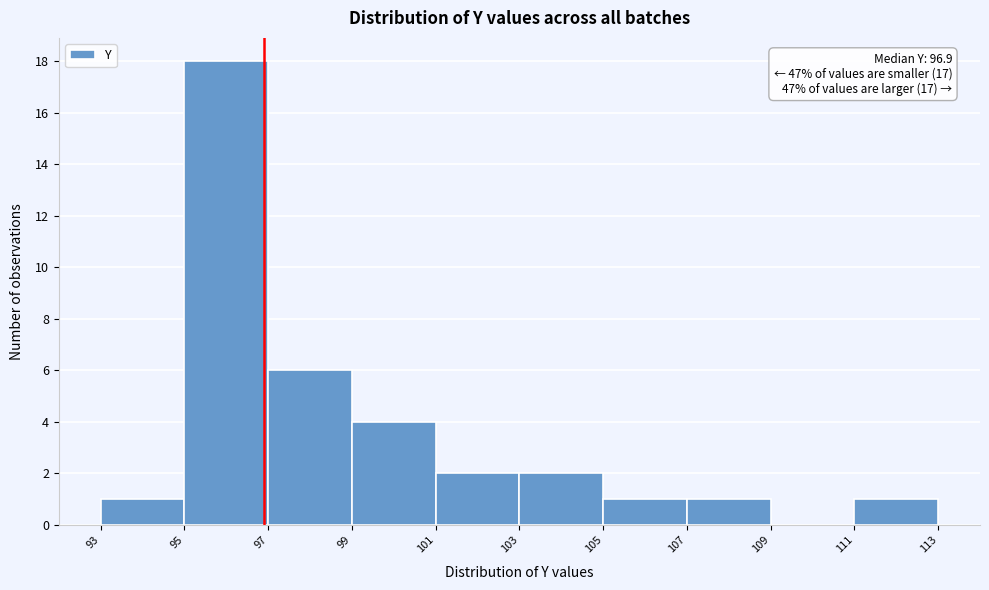

Which range on the x-axis has the tallest bar?

95 to 97